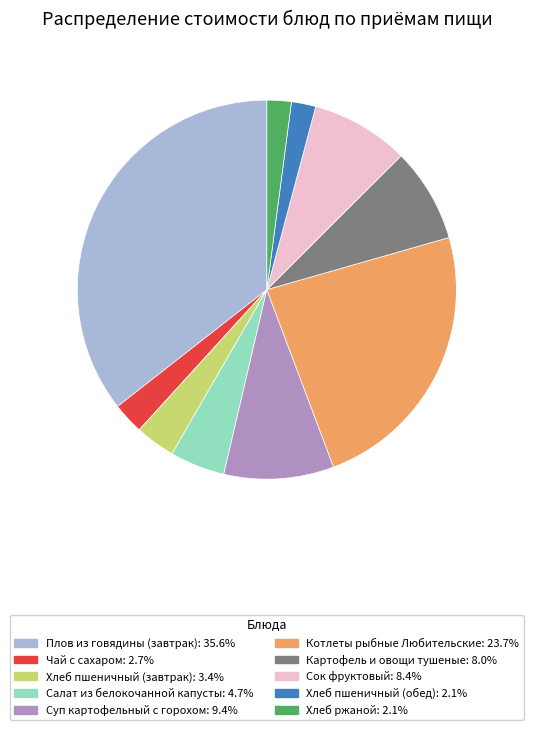

Is Картофель и овощи тушеные the majority of the pie?

No